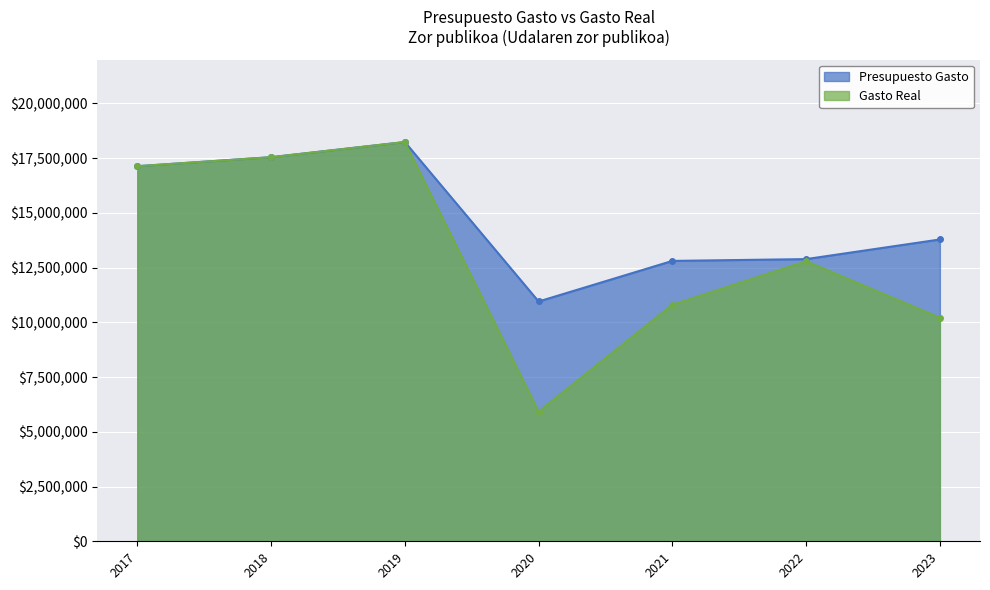

True or false: Gasto Real has a value of 9337209.4 at 2020.

False